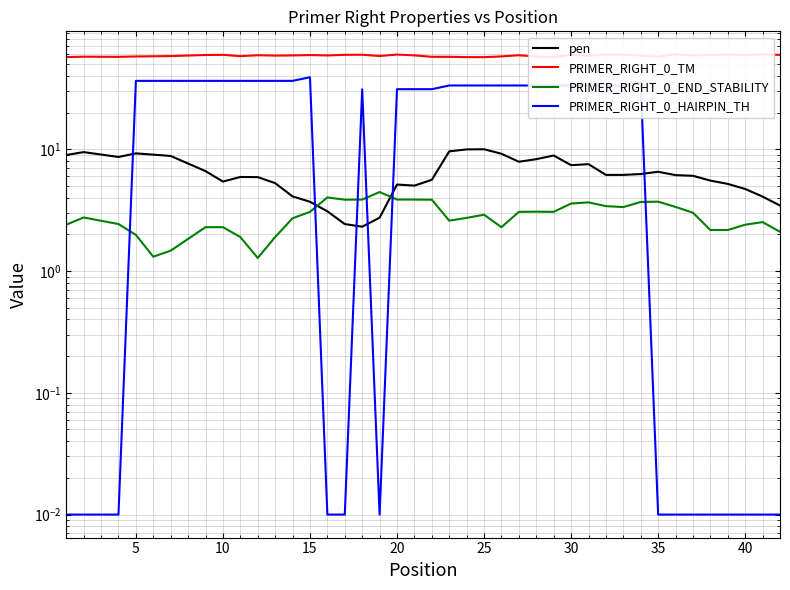

At which label is PRIMER_RIGHT_0_TM closest to 58?

20